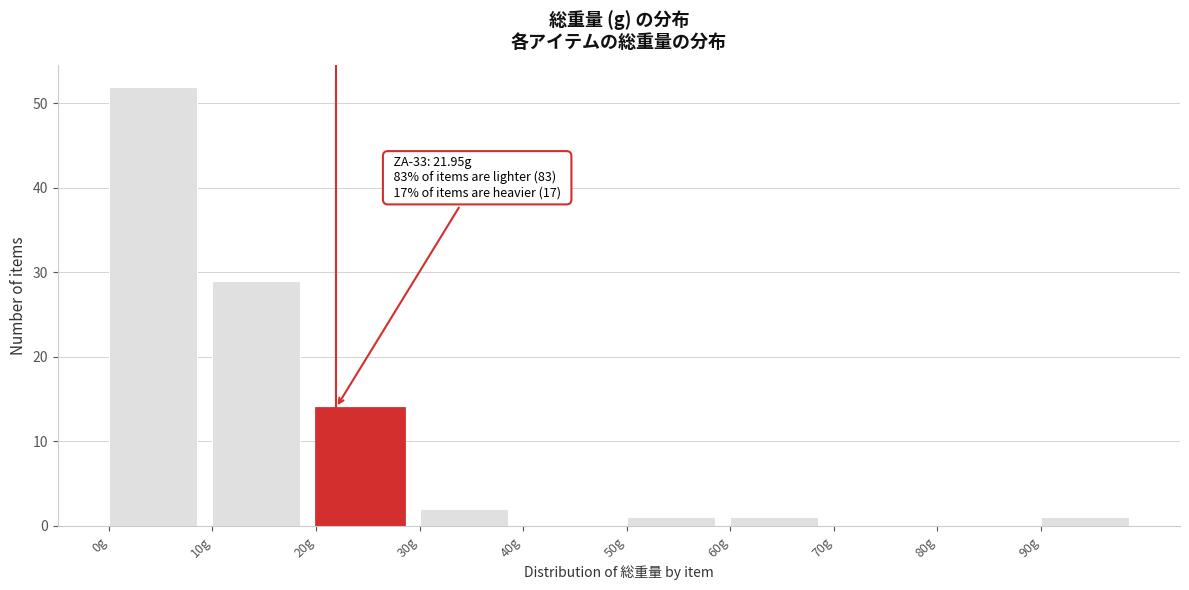

Over which range of the x-axis is the bar tallest?

0 to 10